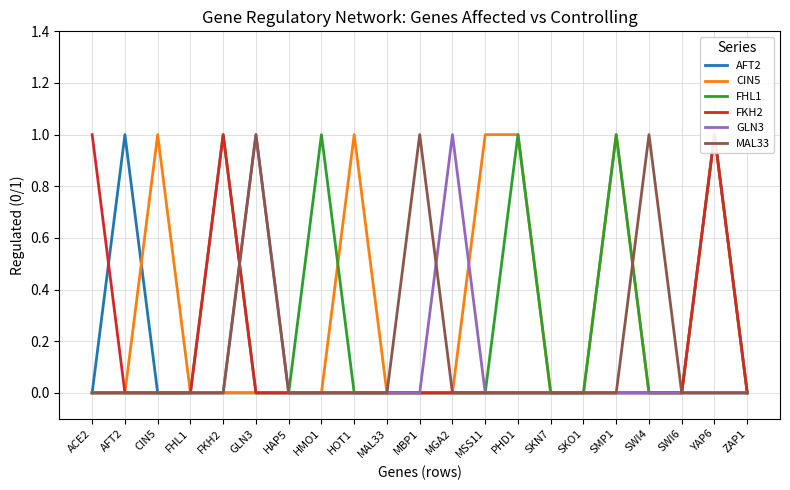

At how many categories does at least one series exceed 0?

14